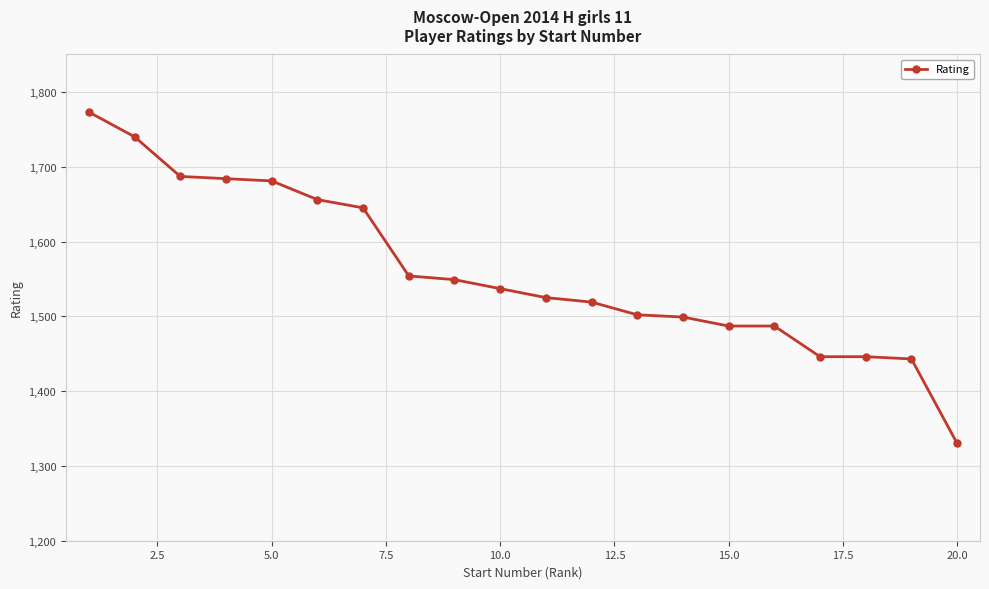

Reading right to left, what are all the values shown in this chart?

1330	1443	1446	1446	1487	1487	1499	1502	1519	1525	1537	1549	1554	1645	1656	1681	1684	1687	1740	1773